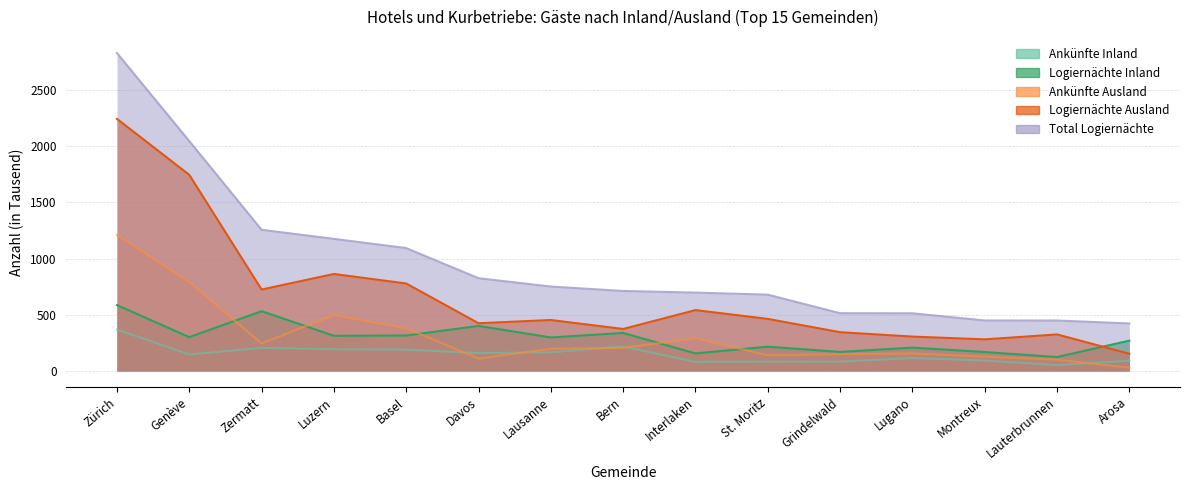

What is the label of the 4th point from the right?

Lugano